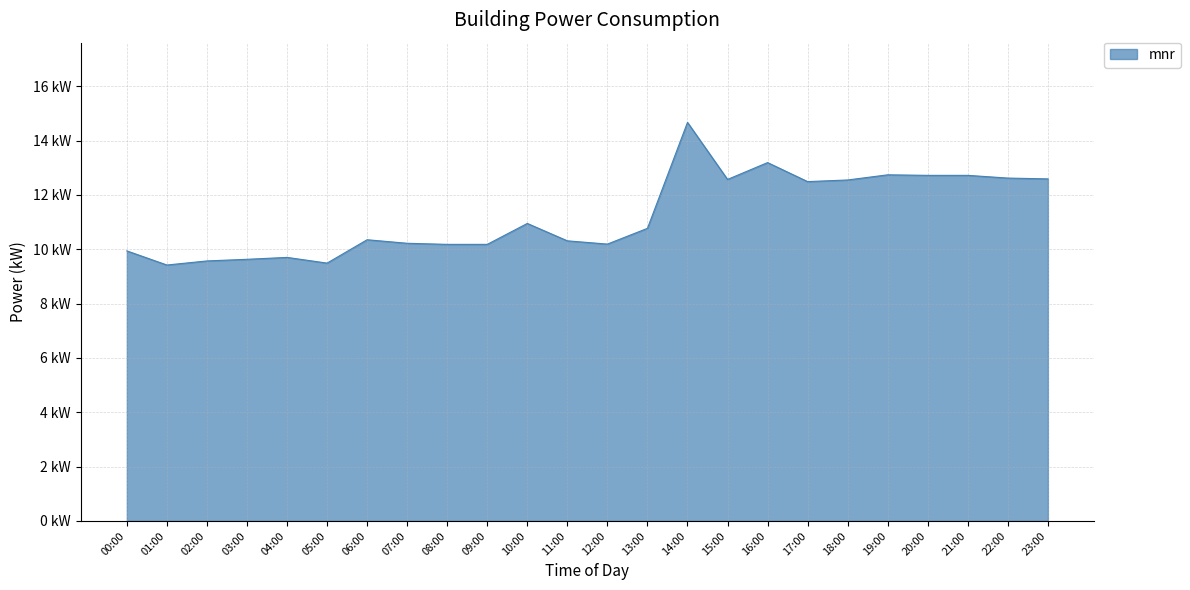

Is it true that the value at 15:00 is 5.0?

False